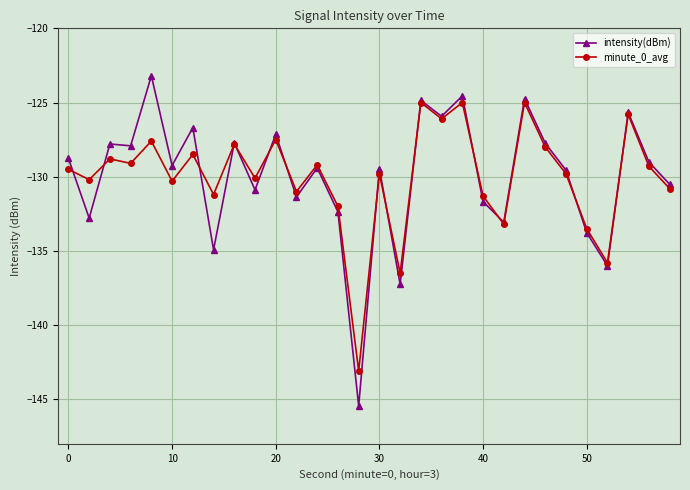

What is the maximum value shown in the chart?

-123.2